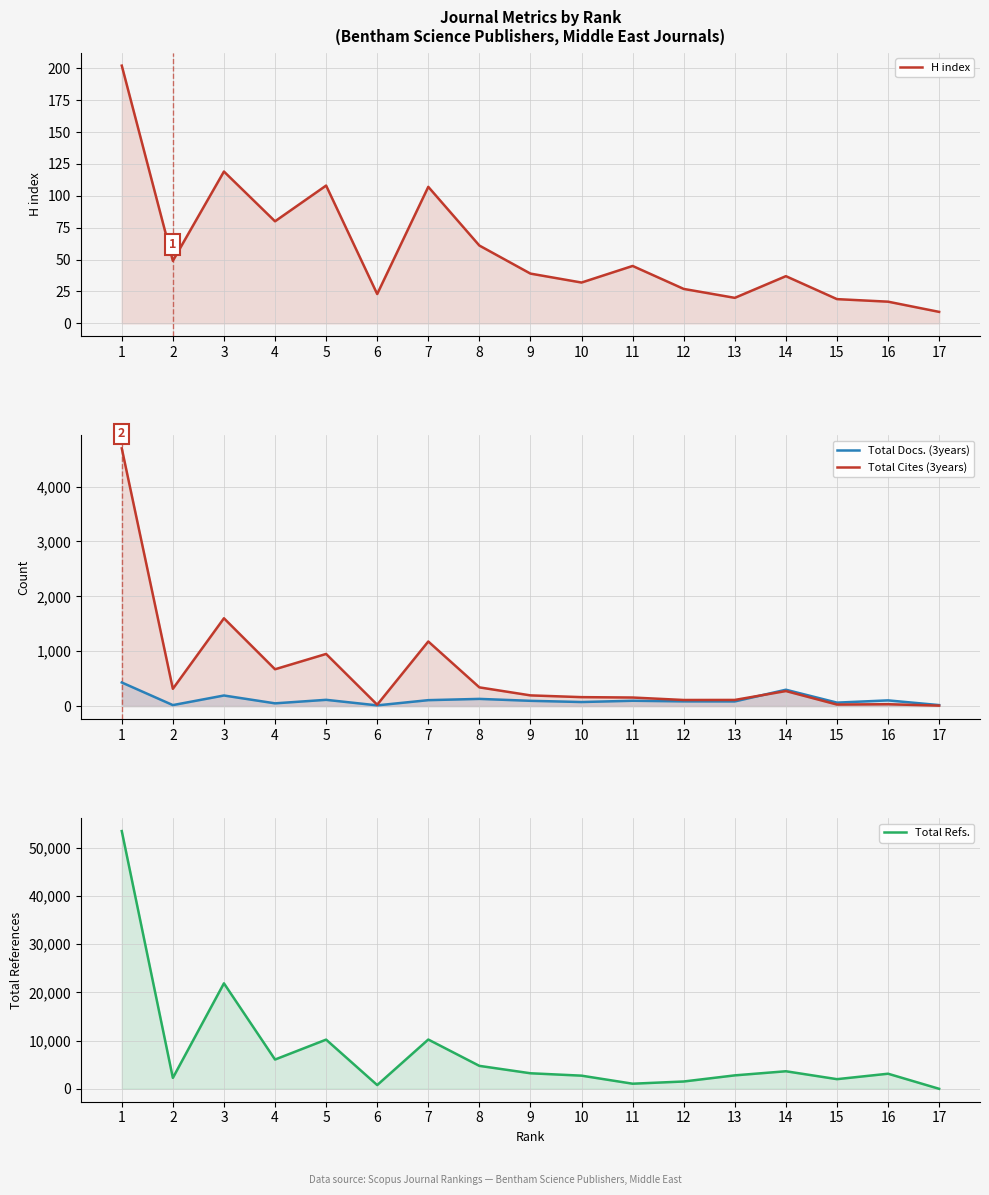

Is it true that Total Refs. equals 0 at 17?

True